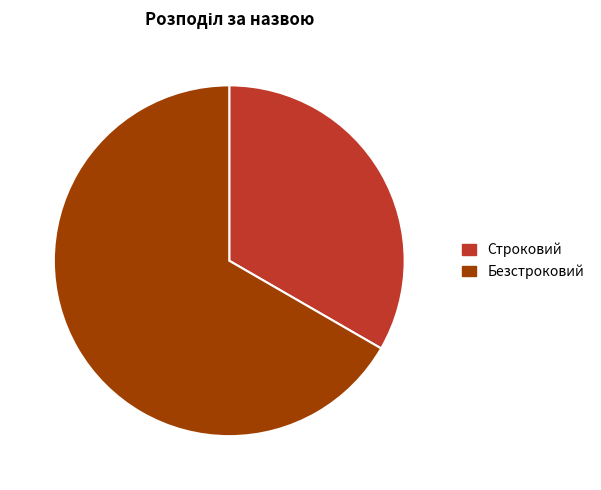

What is the smallest slice in the pie chart?

Строковий